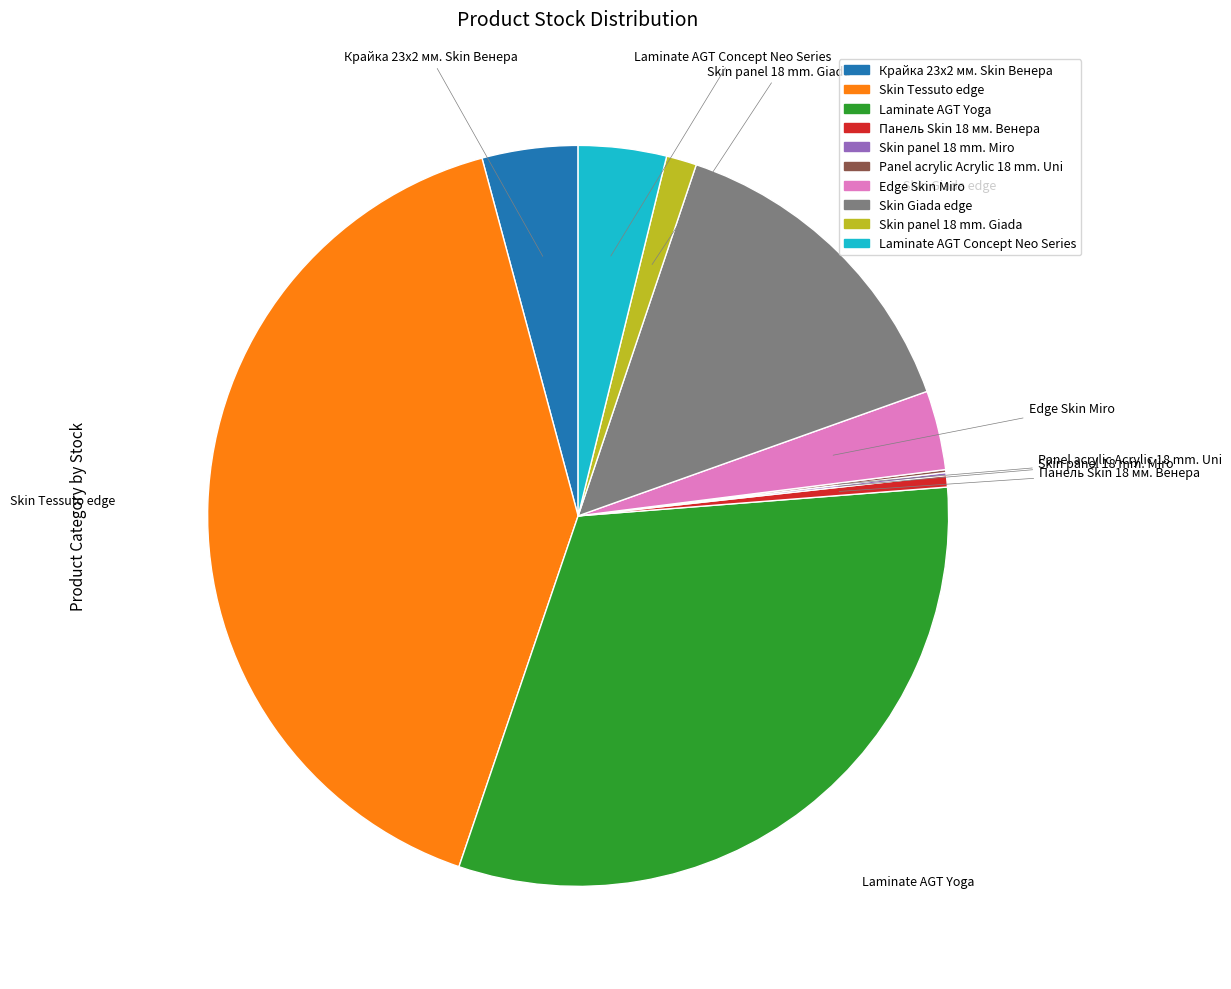

Which category has the biggest portion of the pie?

Skin Tessuto edge